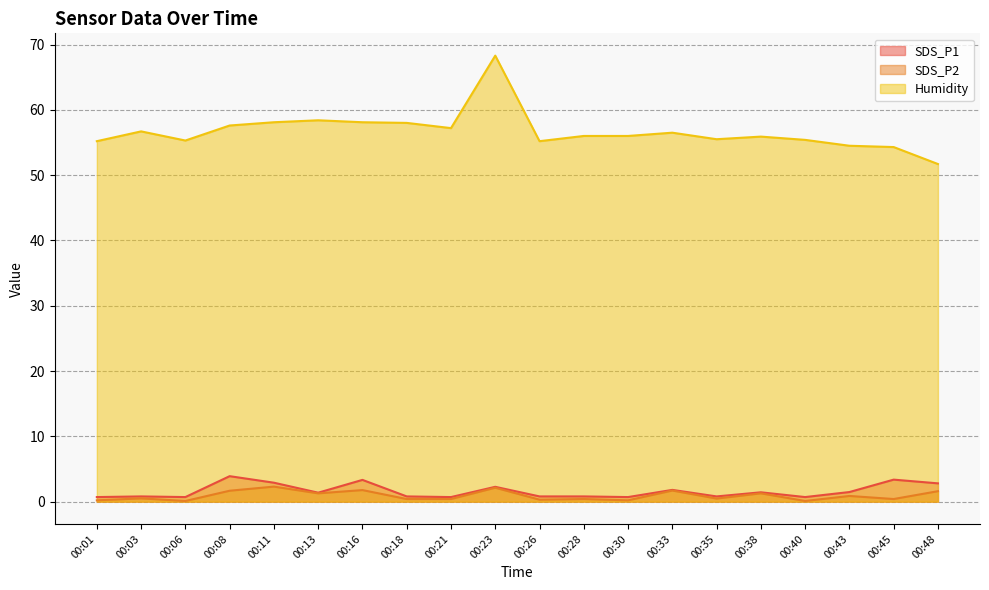

At which label is SDS_P1 closest to 2?

00:33